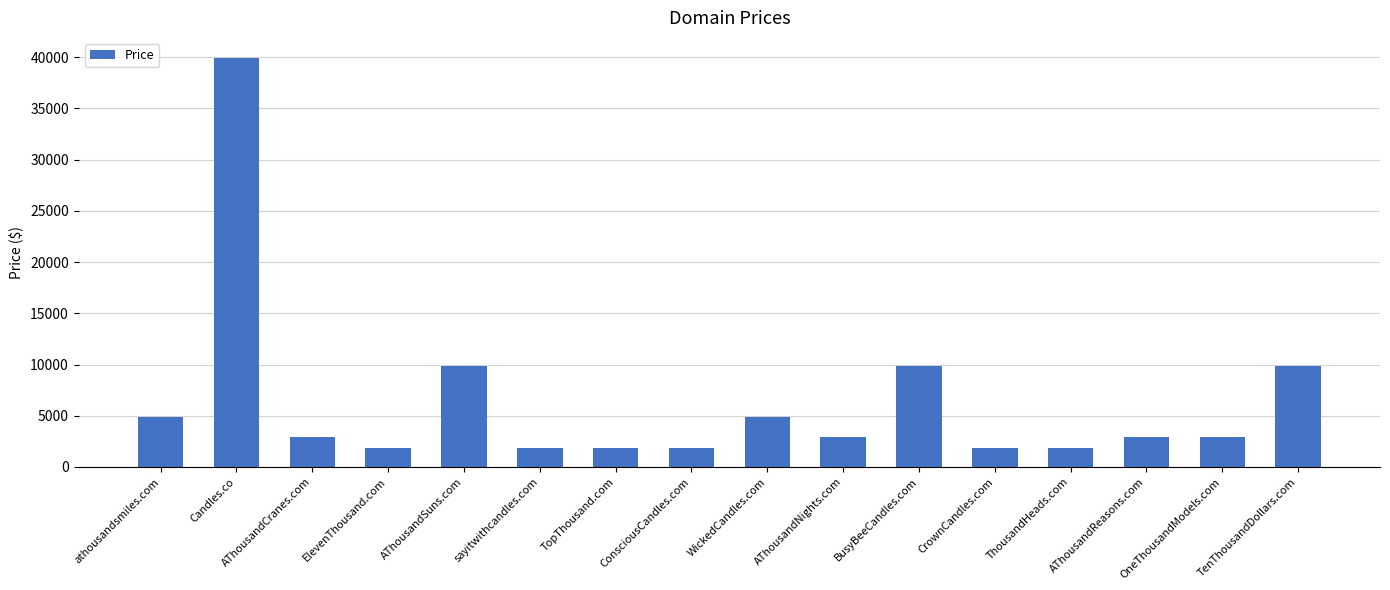

Which has a higher value, AThousandNights.com or AThousandSuns.com?

AThousandSuns.com